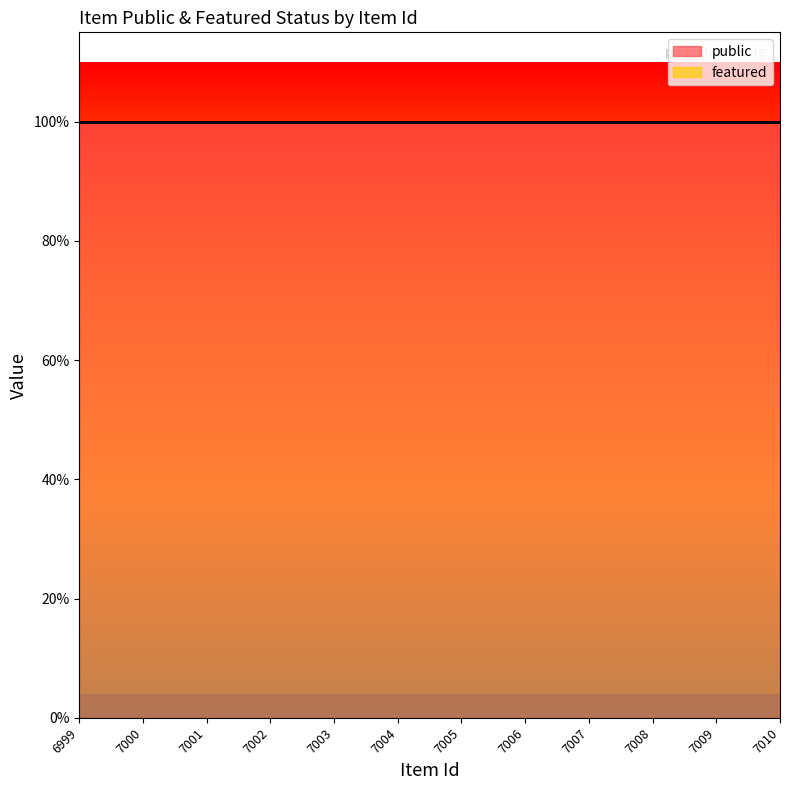

True or false: featured has a value of 0 at 7010.

True